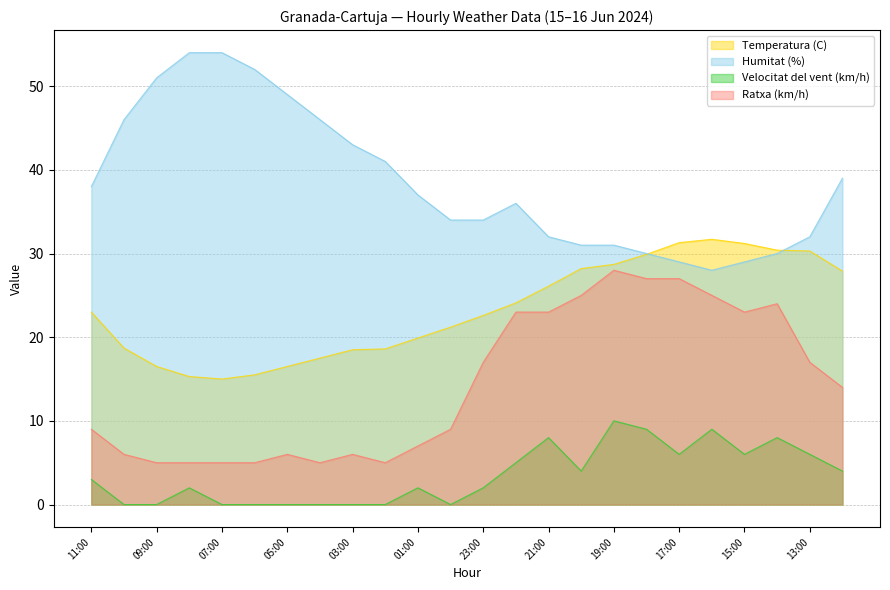

What is the value of the Ratxa (km/h) point at the 8th from the left?

5.0